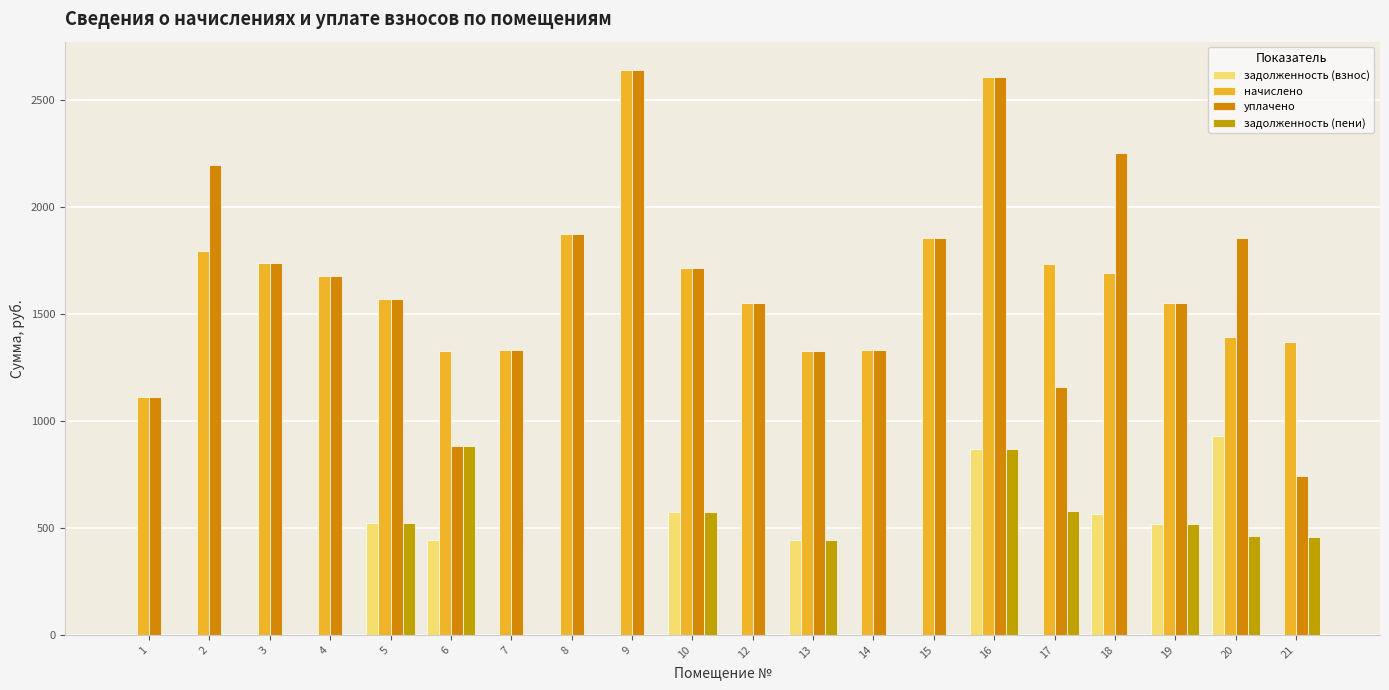

What are all the series names shown in the legend?

задолженность (взнос), начислено, уплачено, задолженность (пени)